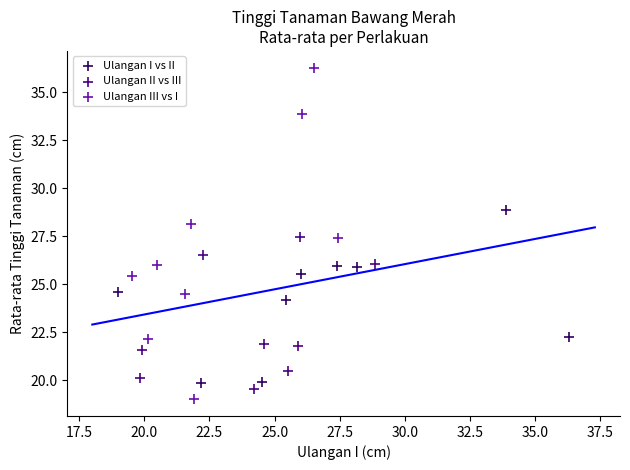

Which series reaches the minimum Y coordinate?

Ulangan III vs I